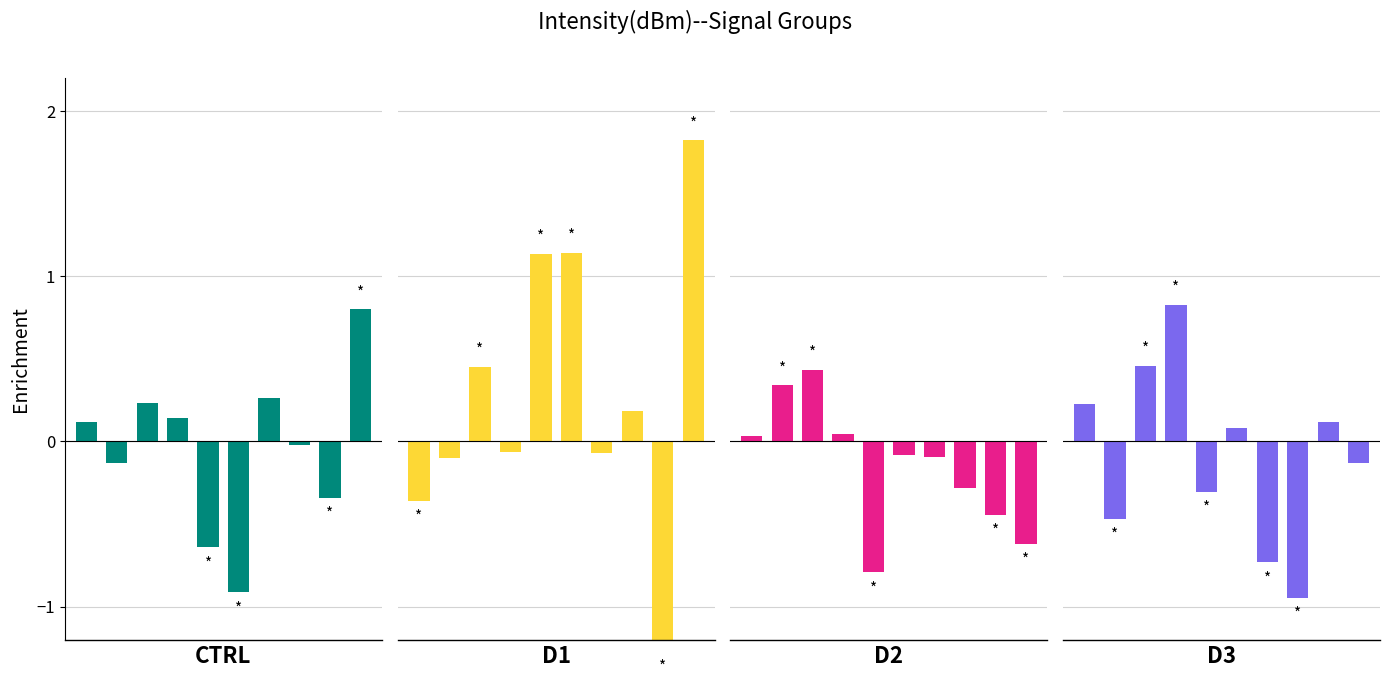

The value of D3 at 2 is 0.5. True or false?

True